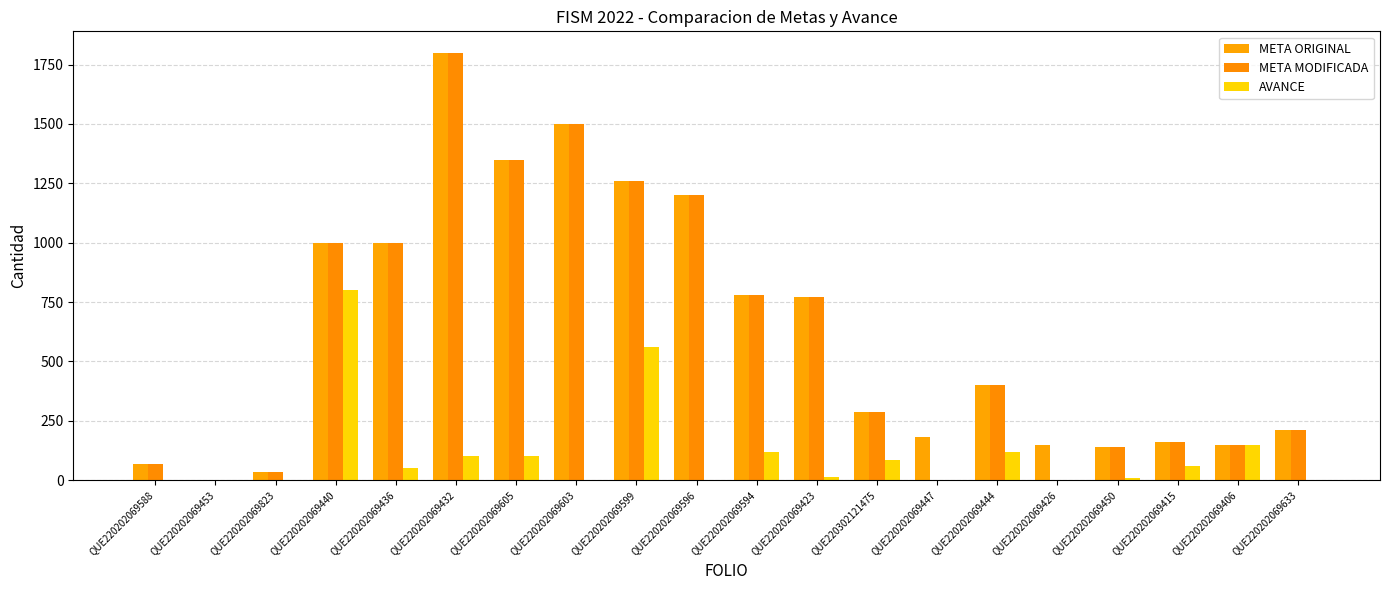

Are the bars grouped side by side (vs. stacked)?

Yes